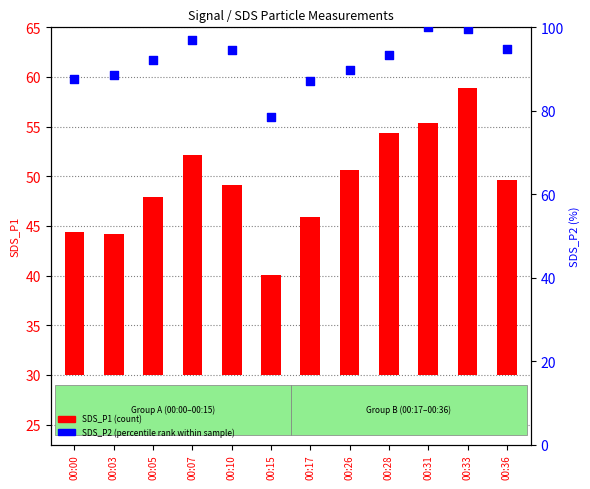

What are all the series names shown in the legend?

SDS_P1 (count), SDS_P2 (percentile rank)